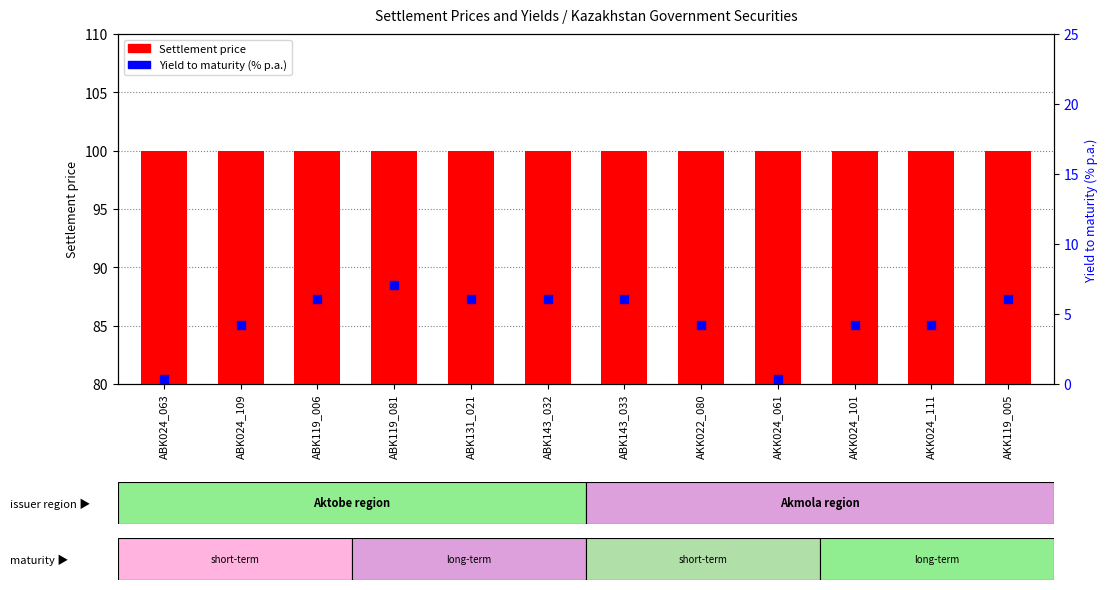

Which series reaches the minimum Y coordinate?

Yield (% p.a.)